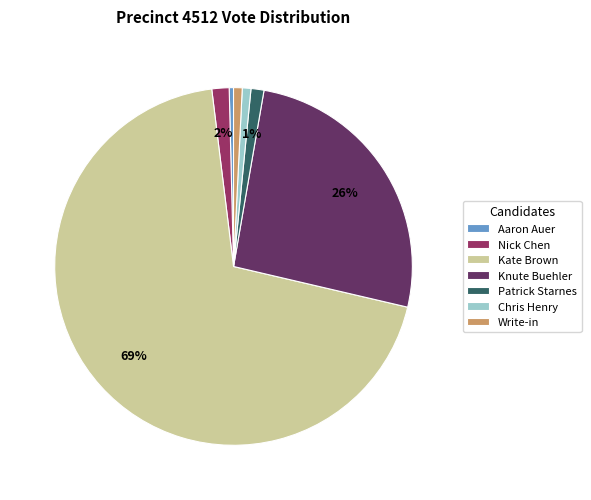

Do Kate Brown and Write-in together represent more than half of the pie?

Yes